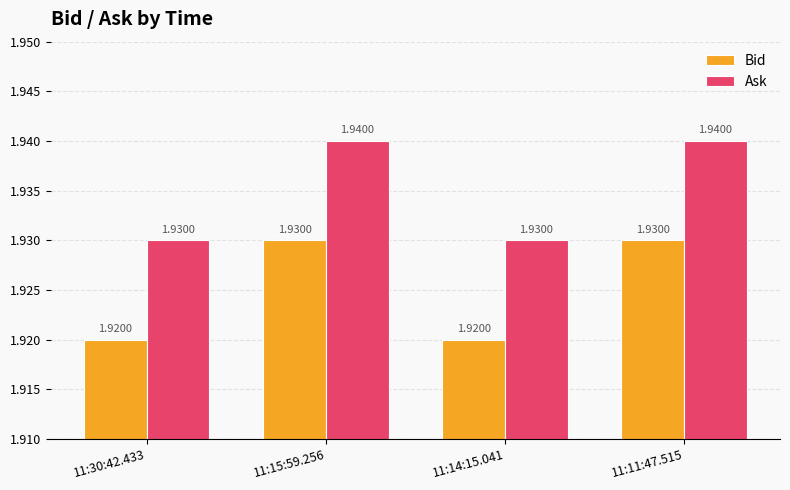

Are the bars grouped side by side (vs. stacked)?

Yes